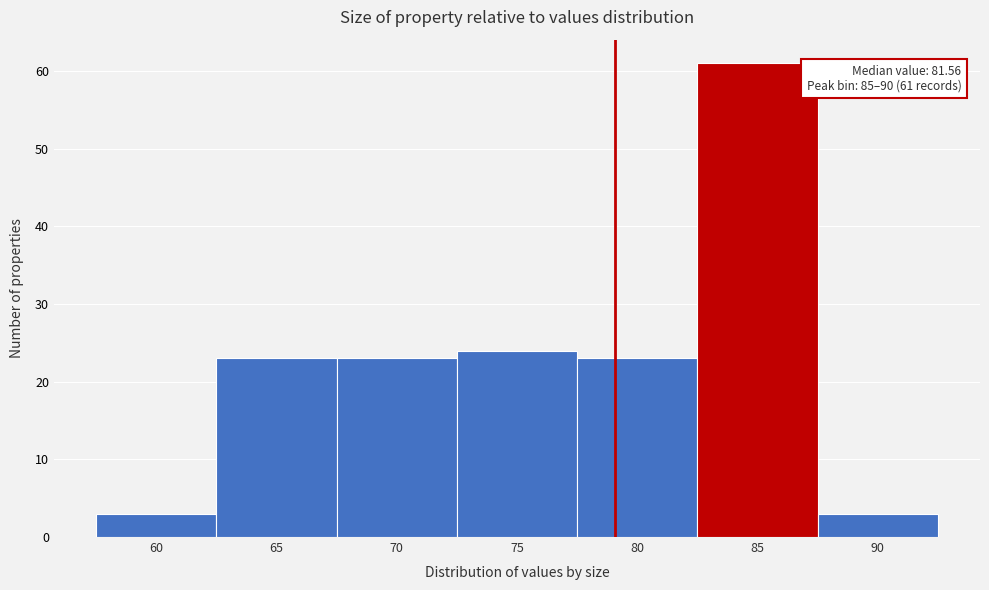

Reading right to left, what are all the values shown in this chart?

3	61	23	24	23	23	3